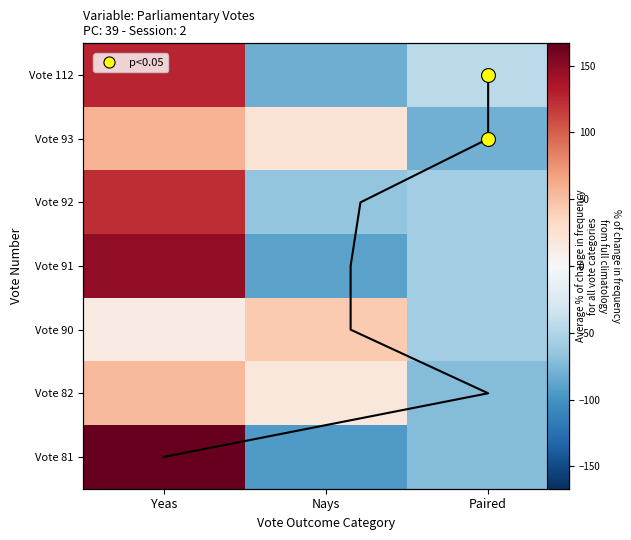

Is the value of Vote 82 at Yeas greater than the value of Vote 92 at Paired?

Yes